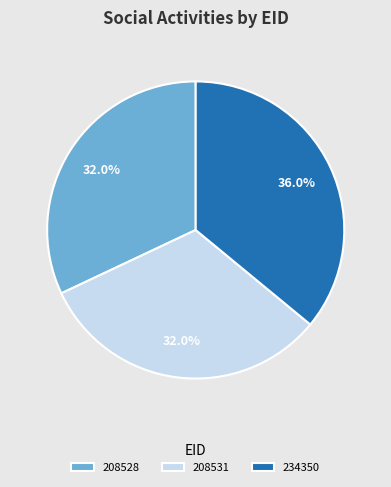

Approximately how many times larger is the value at 208531 compared to 234350?

0.9